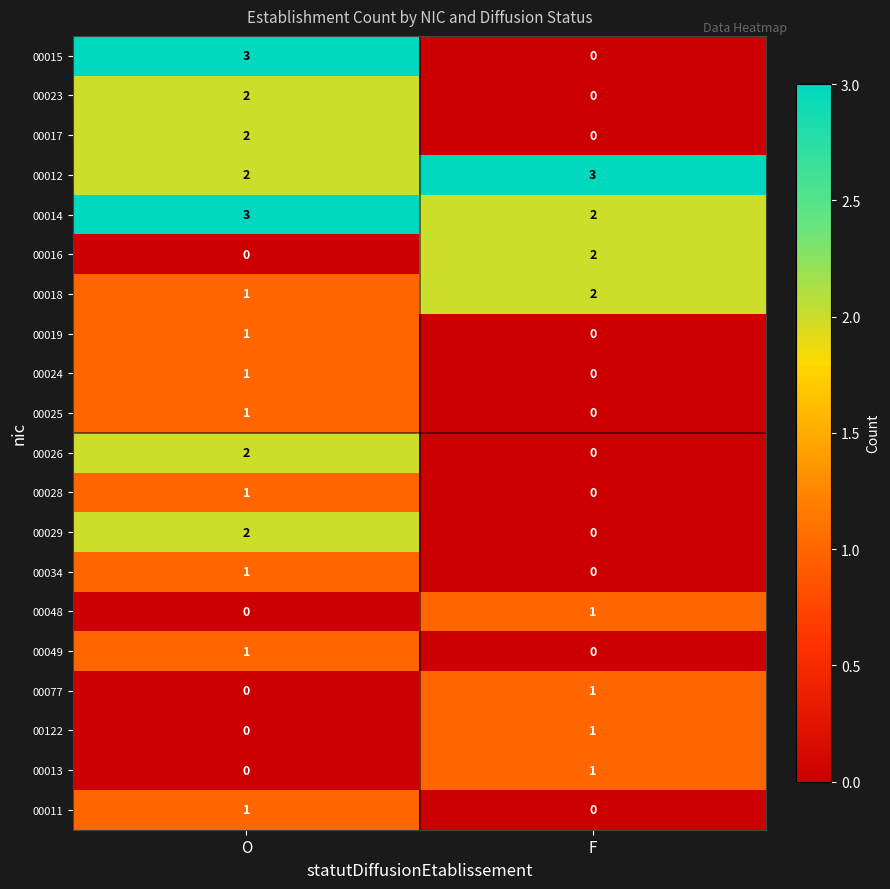

Rank the categories by 00019 value from lowest to highest.

F, O